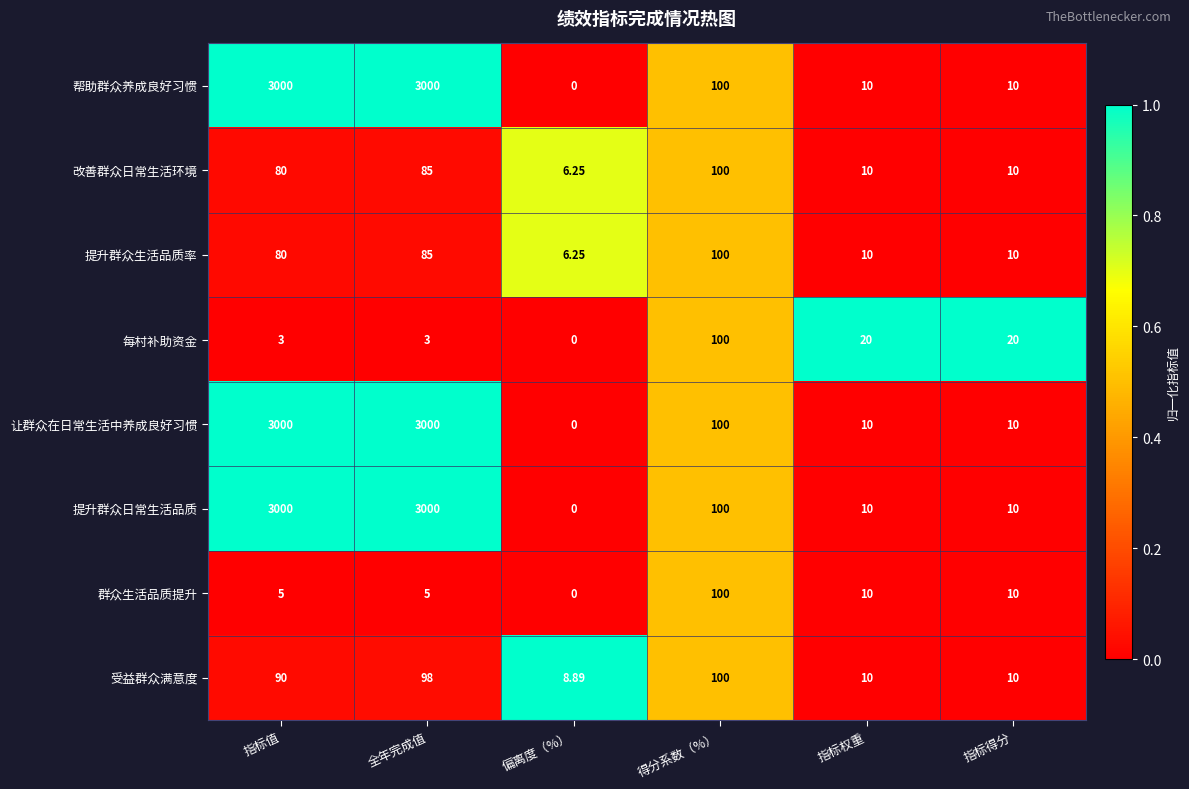

At which category is the sum across all series the highest?

全年完成值